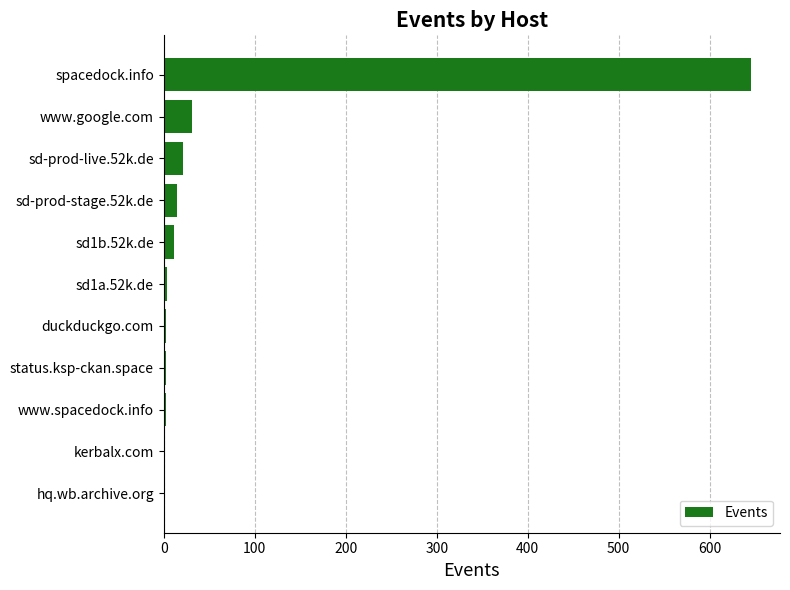

What is the sum of all values?

735